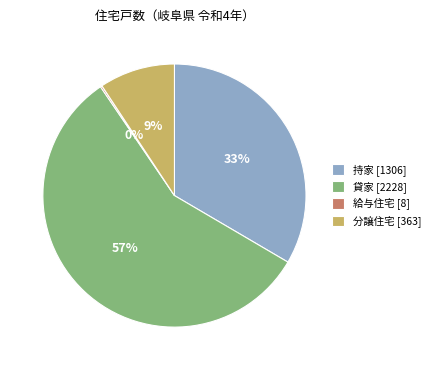

True or false: 分譲住宅 [363] accounts for 1% of the total.

False